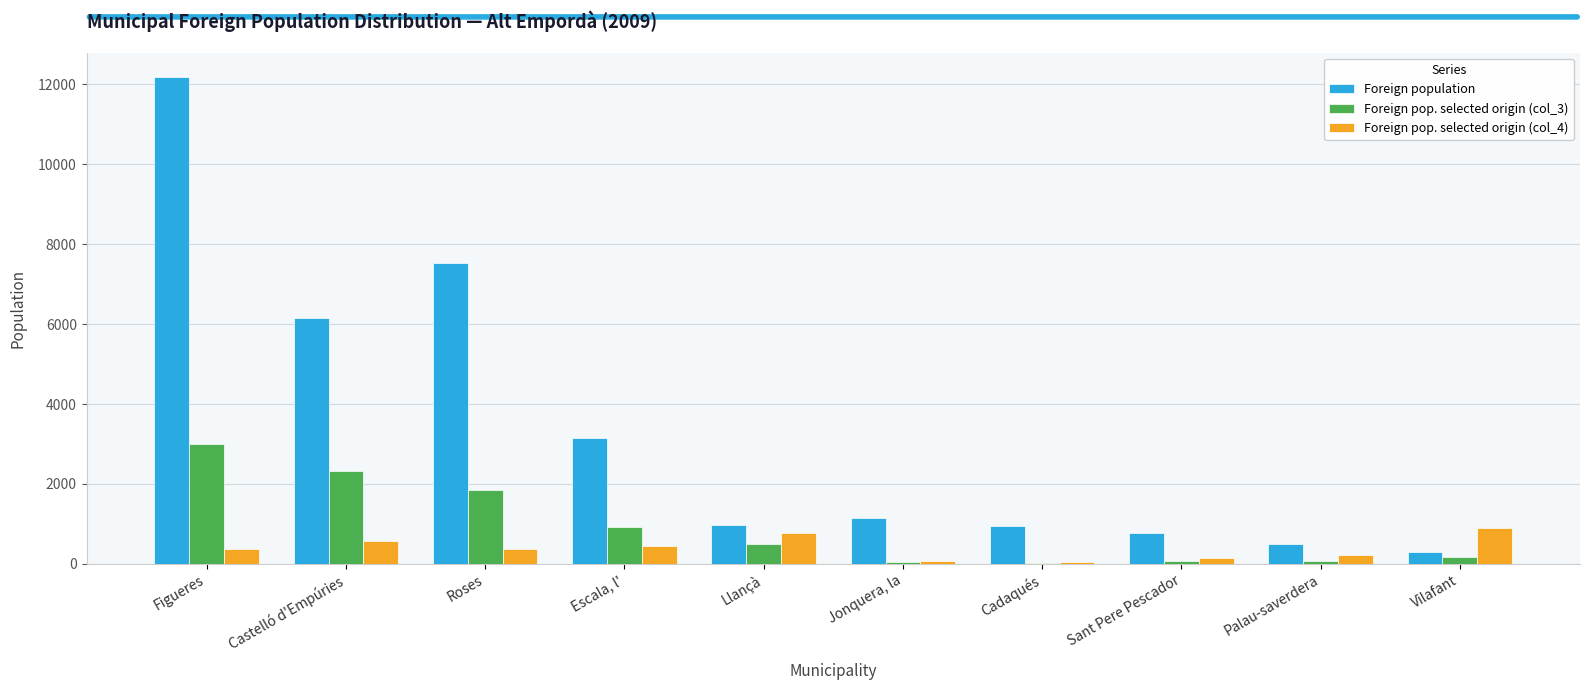

What is the sum of the Foreign pop. selected origin (col_3) values at Figueres and Cadaqués?

3021